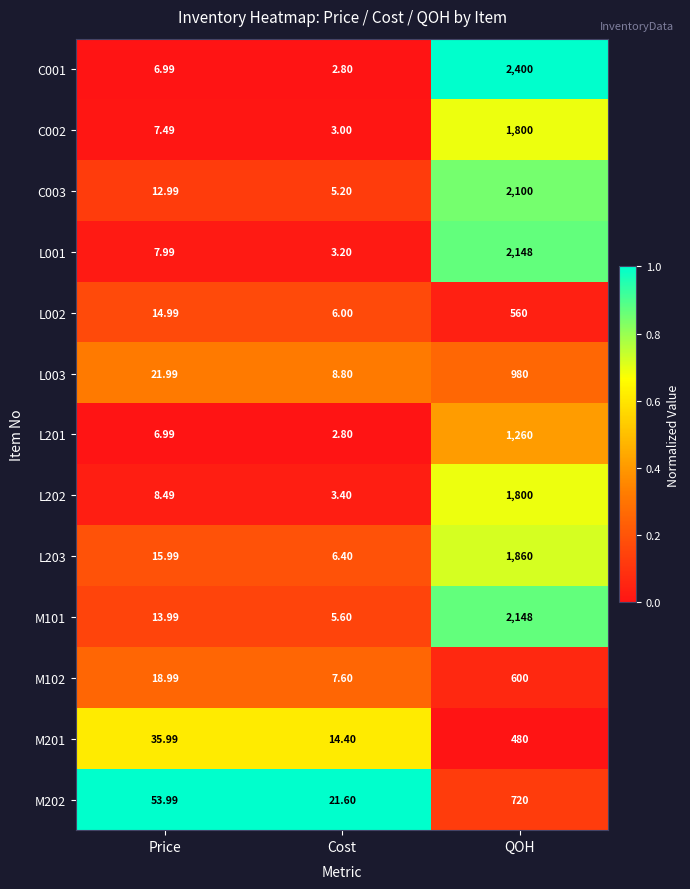

At which label is M101 closest to 1076?

Price